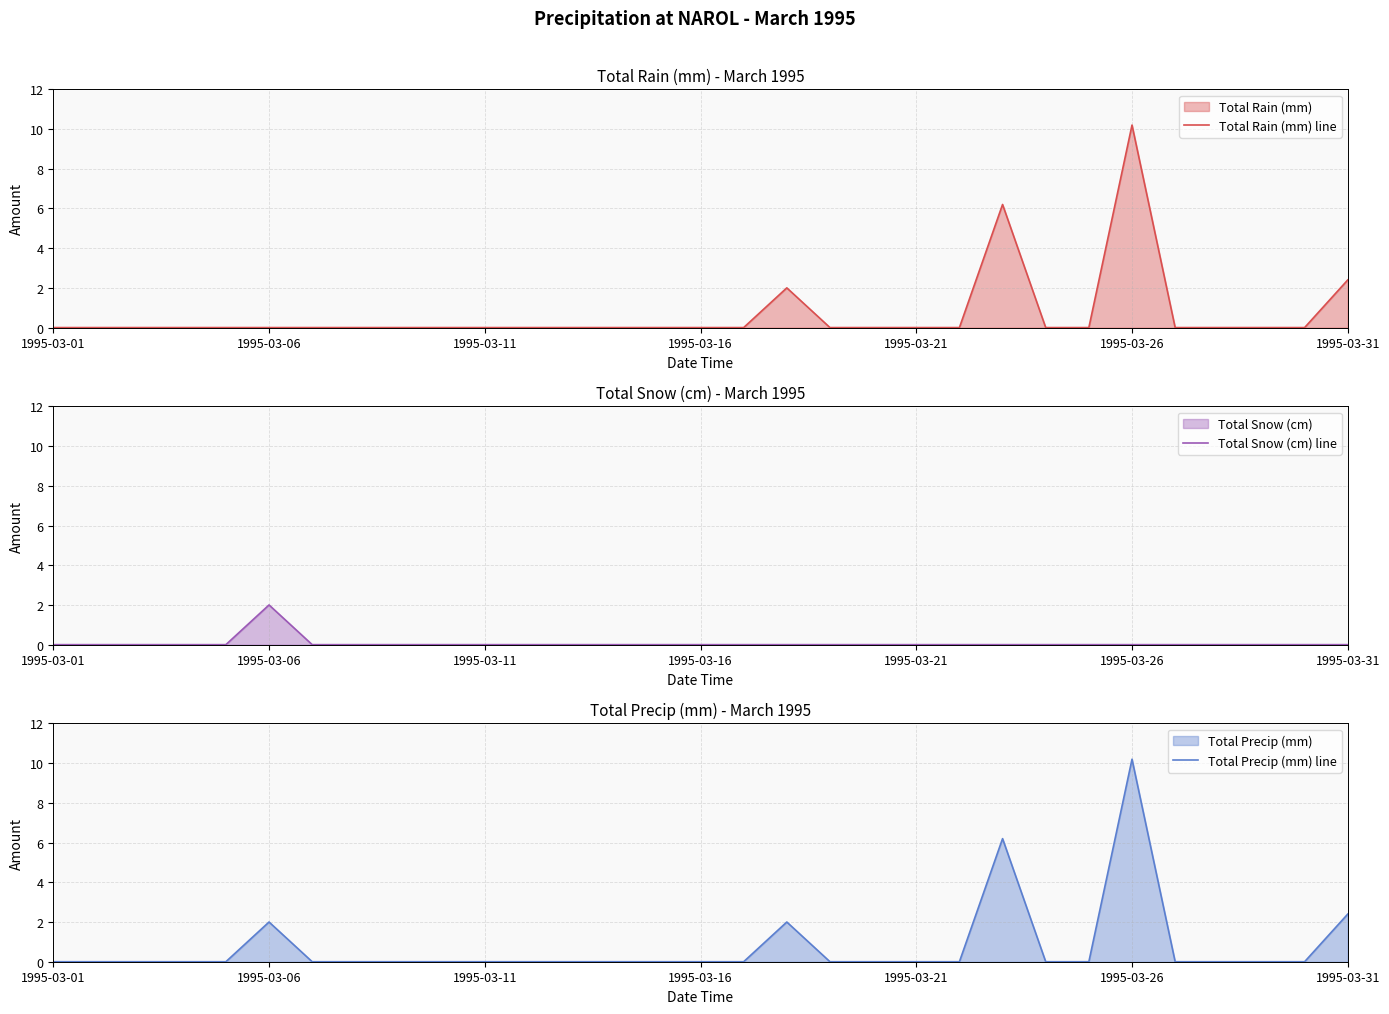

True or false: Total Precip (mm) line and Total Snow (cm) line cross at least once.

False